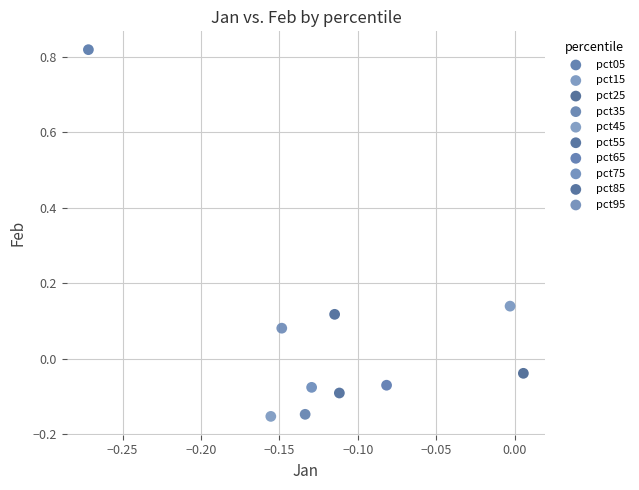

What are all the series names shown in the legend?

pct05, pct15, pct25, pct35, pct45, pct55, pct65, pct75, pct85, pct95